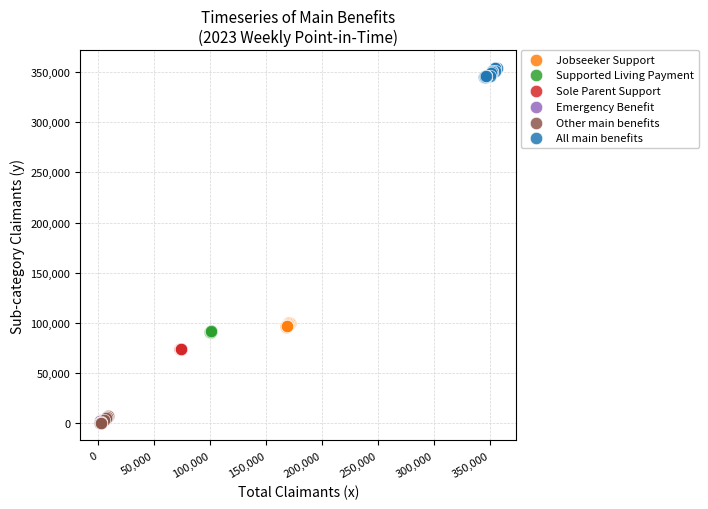

Which series reaches the maximum Y coordinate?

All main benefits